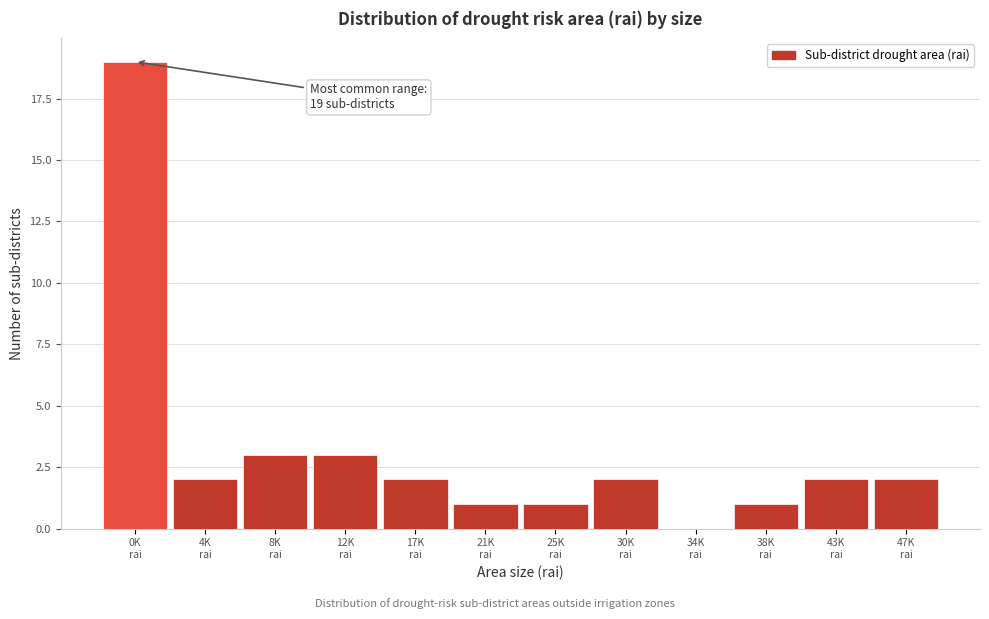

What is the greatest value displayed?

19